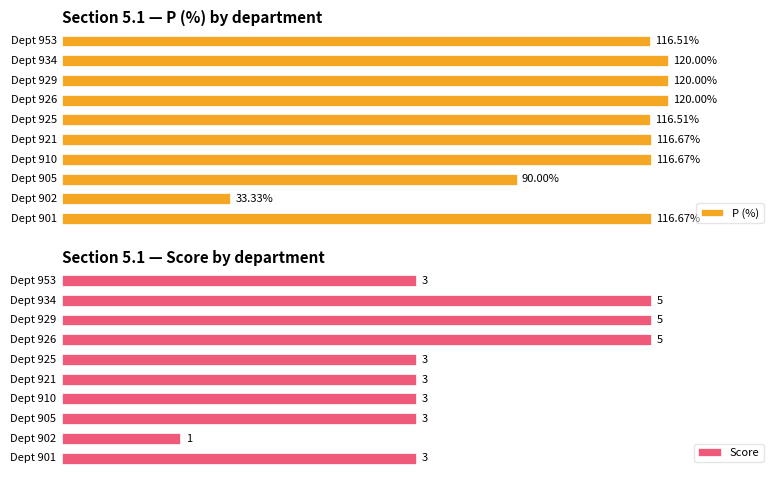

Reading left to right, extract all data points from this chart.

Р (%): 0=116.7	1=33.3	2=90.0	3=116.7	4=116.7	5=116.5	6=120.0	7=120.0	8=120.0	9=116.5
Score: 0=3.0	1=1.0	2=3.0	3=3.0	4=3.0	5=3.0	6=5.0	7=5.0	8=5.0	9=3.0